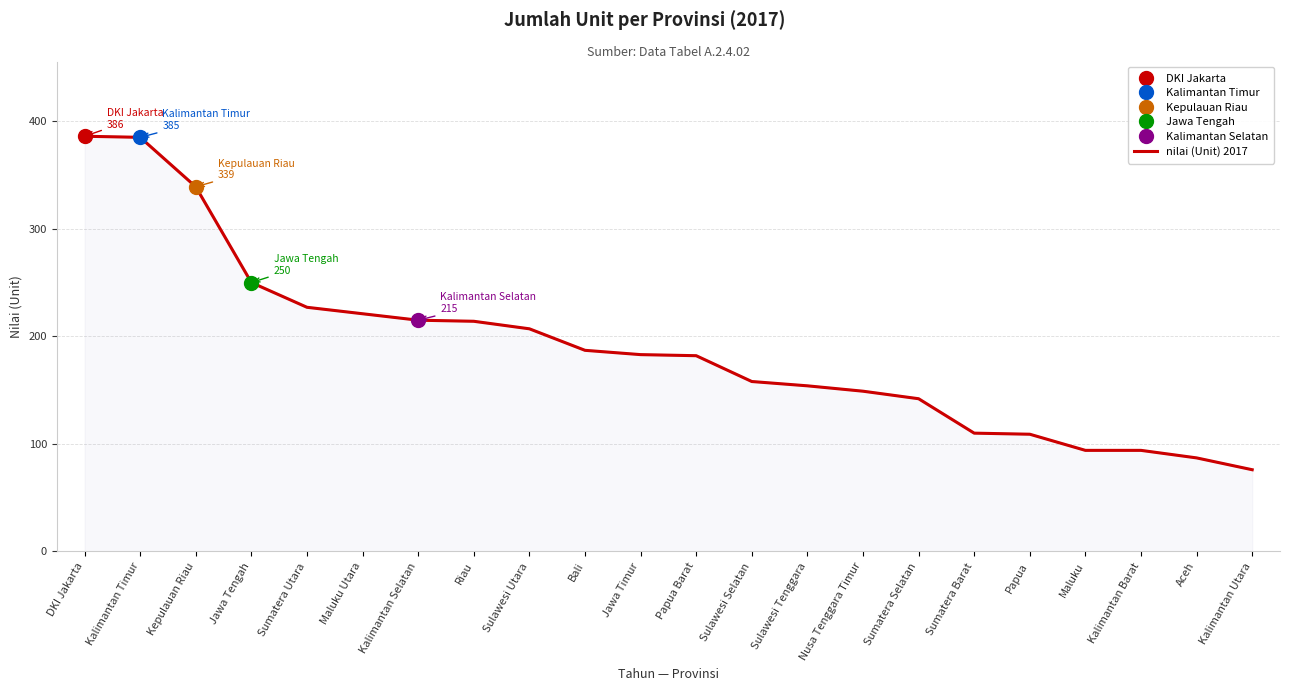

Count the number of categories in the chart.

22